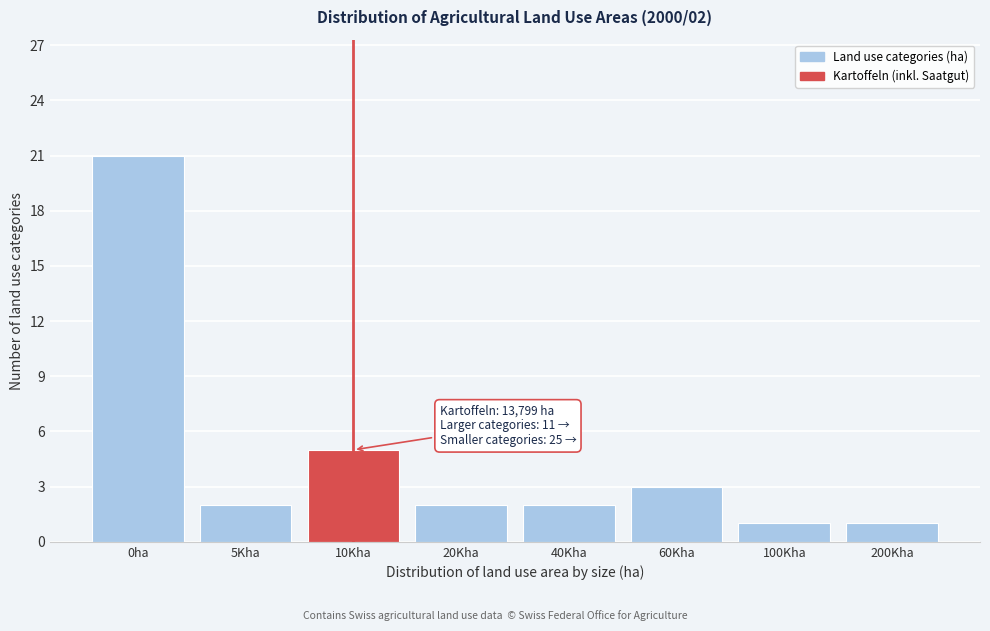

Reading left to right, what are all the values shown in this chart?

0ha=21	5Kha=2	10Kha=5	20Kha=2	40Kha=2	60Kha=3	100Kha=1	200Kha=1